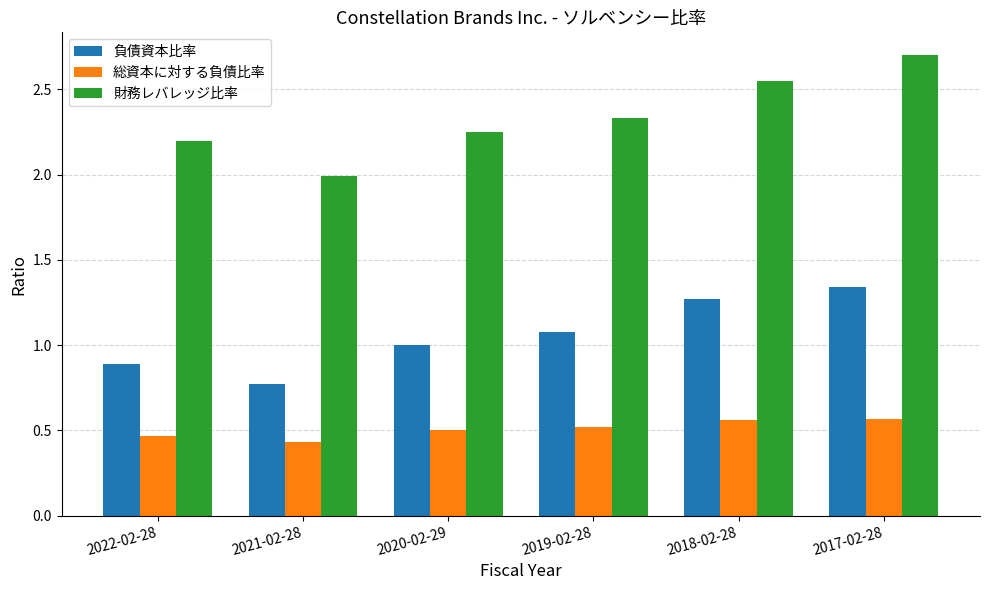

Are the bars grouped side by side (vs. stacked)?

Yes